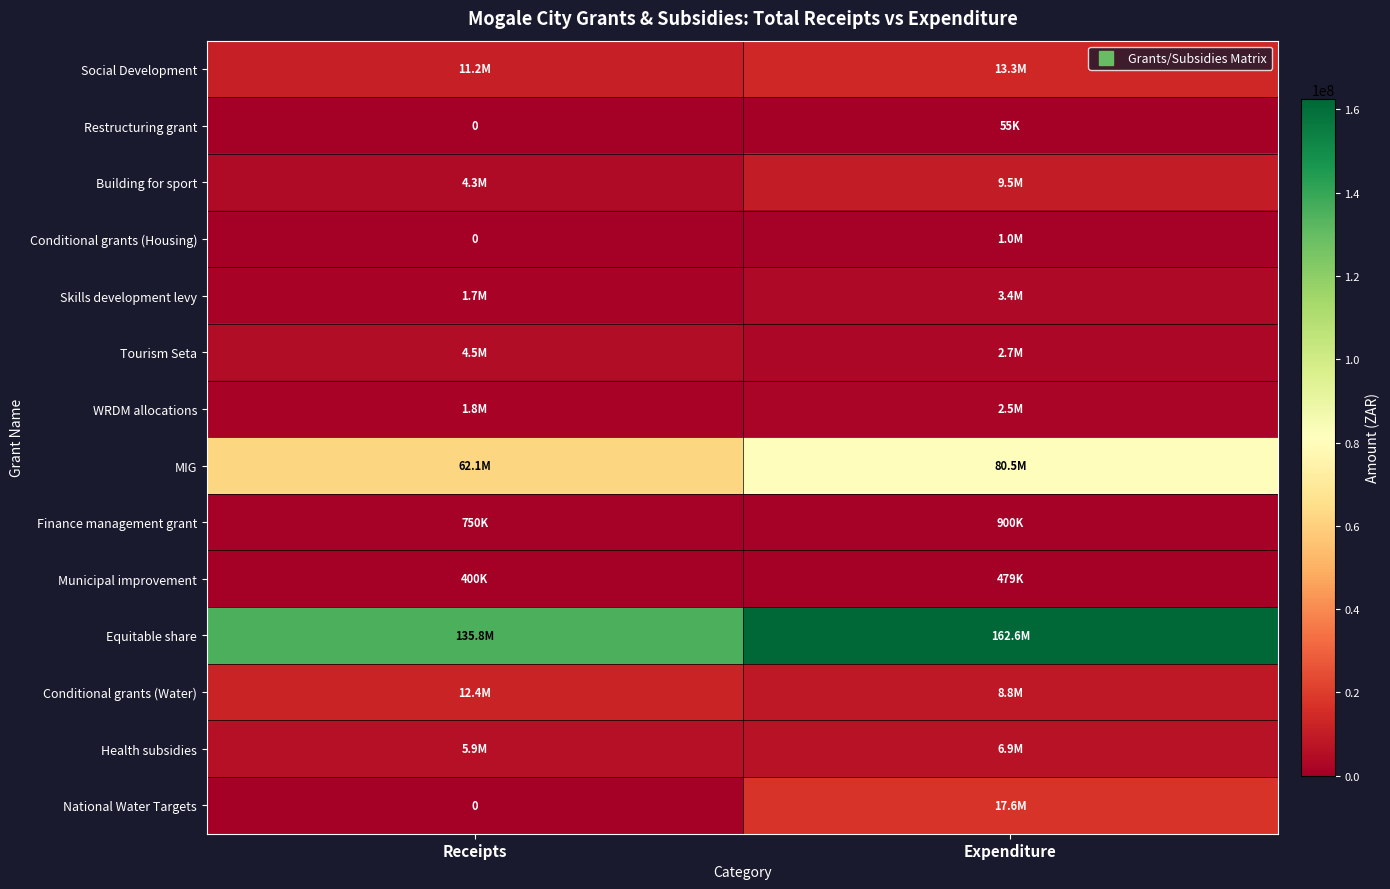

True or false: Conditional grants (Water) has a value of 13096661.5 at Expenditure.

False